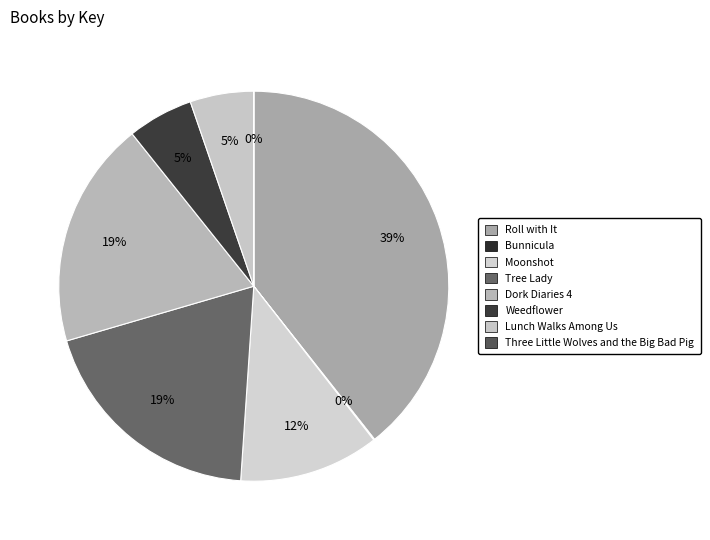

To the nearest percent, what is the combined percentage of Roll with It and Bunnicula?

39%